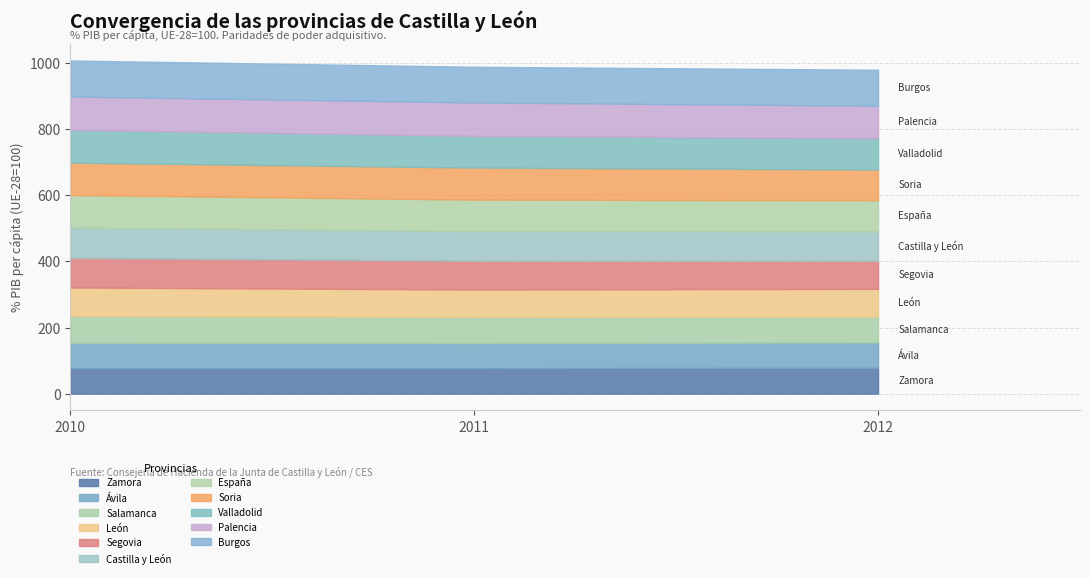

What are all the series names shown in the legend?

Zamora, Ávila, Salamanca, León, Segovia, Castilla y León, España, Soria, Valladolid, Palencia, Burgos